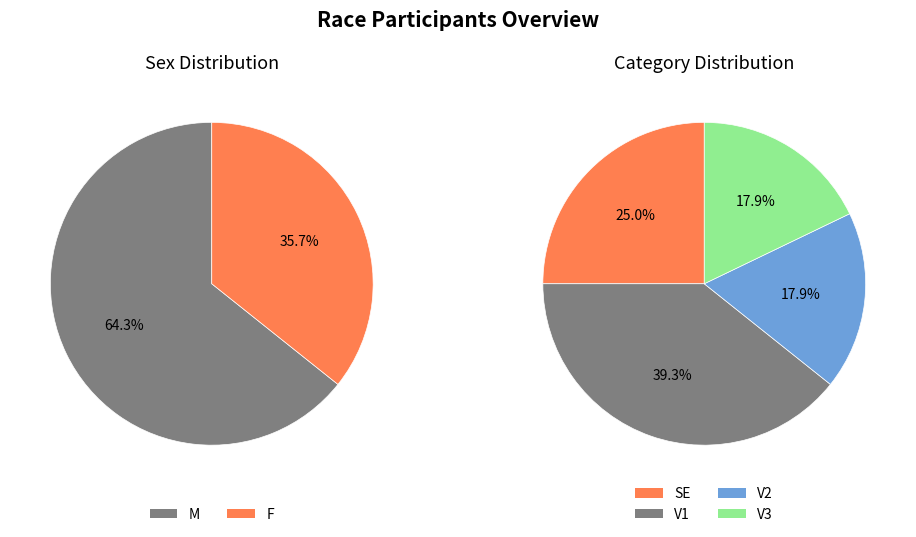

True or false: F accounts for 36% of the total.

True